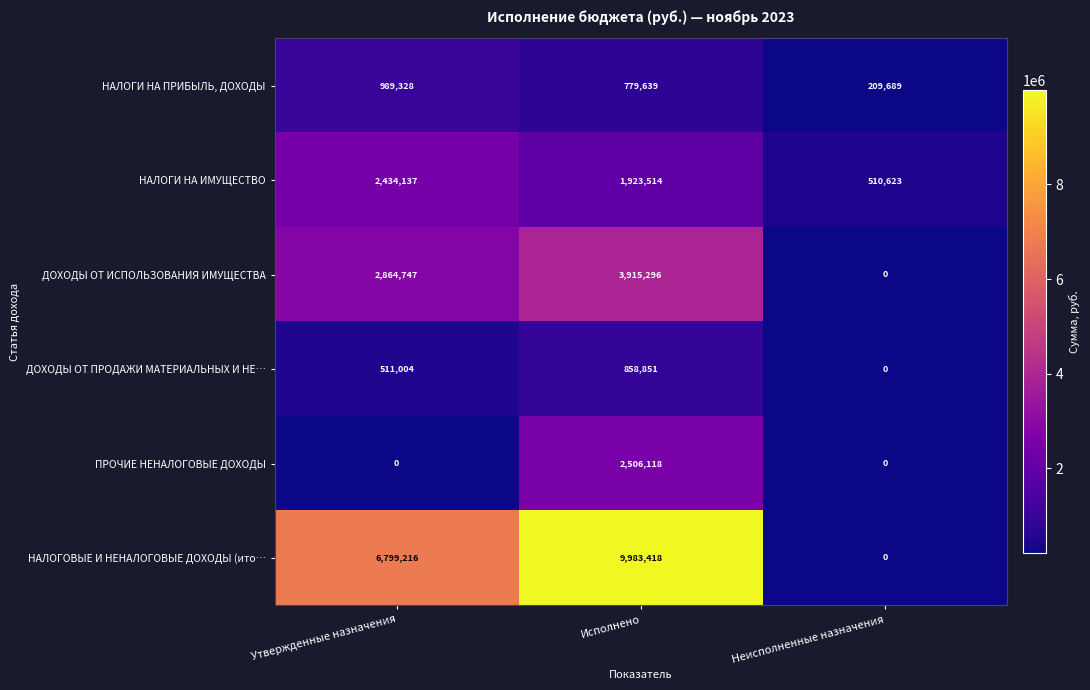

Which series has the widest spread of values?

НАЛОГОВЫЕ И НЕНАЛОГОВЫЕ ДОХОДЫ (ито…